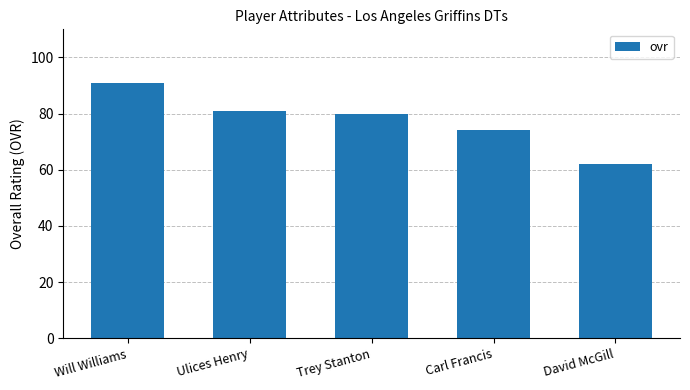

True or false: the data shows 81 at Ulices Henry.

True